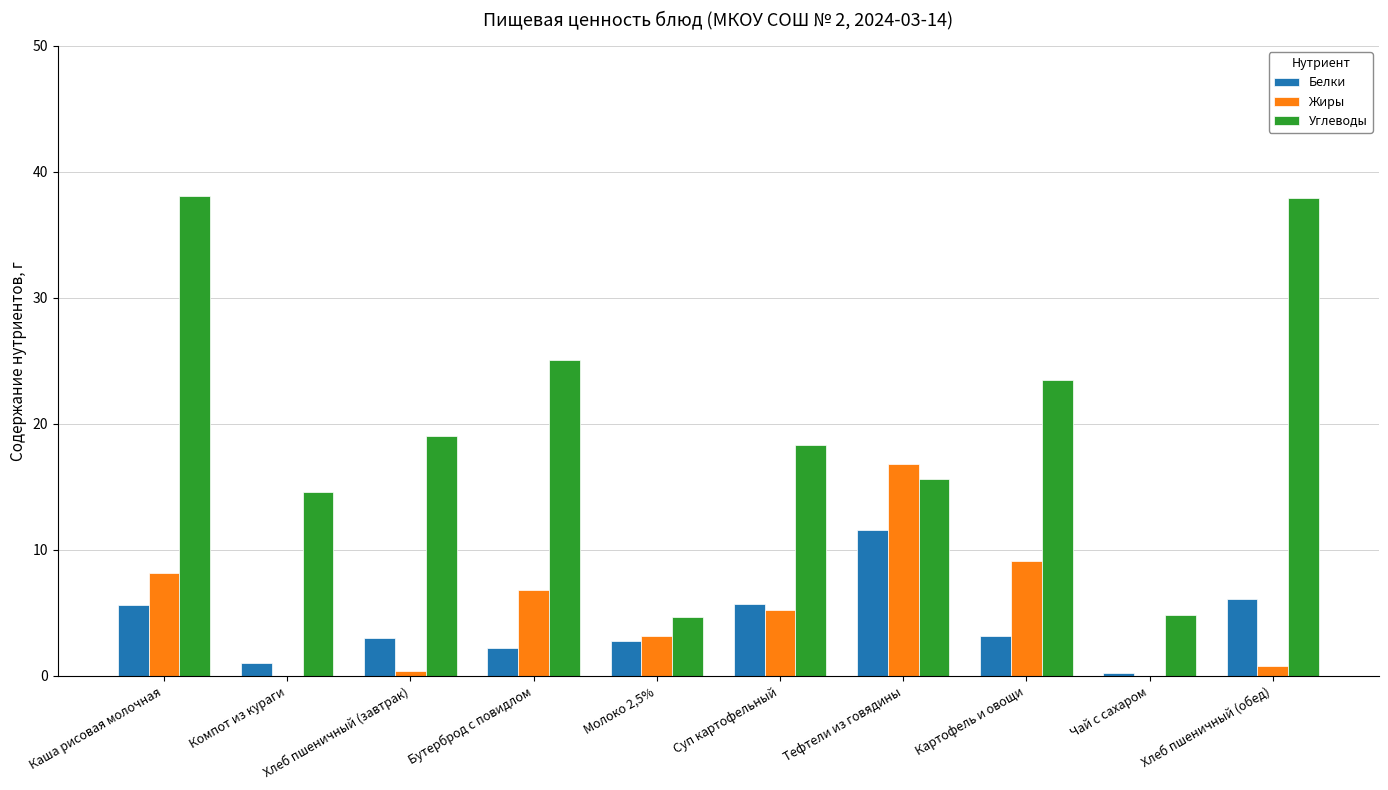

Which series changed the most between Каша рисовая молочная and Тефтели из говядины?

Углеводы